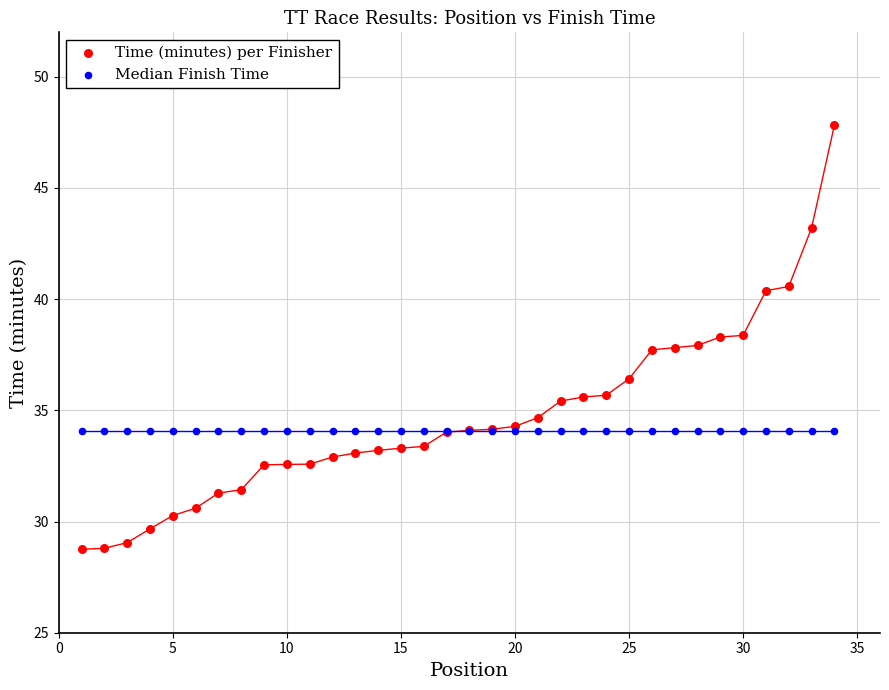

What are all the series names shown in the legend?

Time (minutes) per Finisher, Median Finish Time